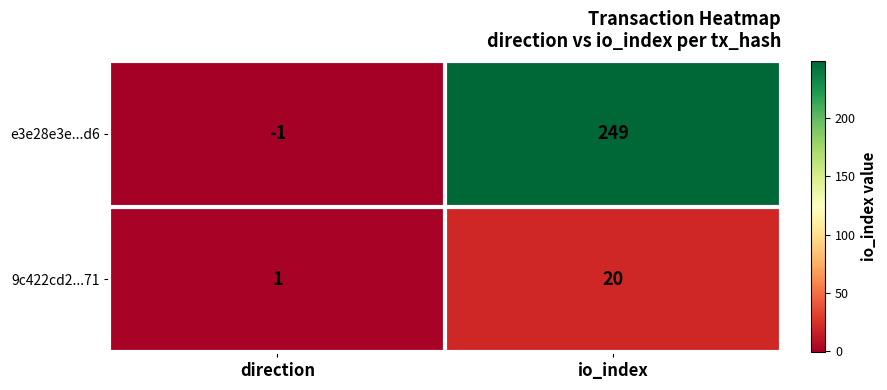

Count the number of categories in the chart.

2